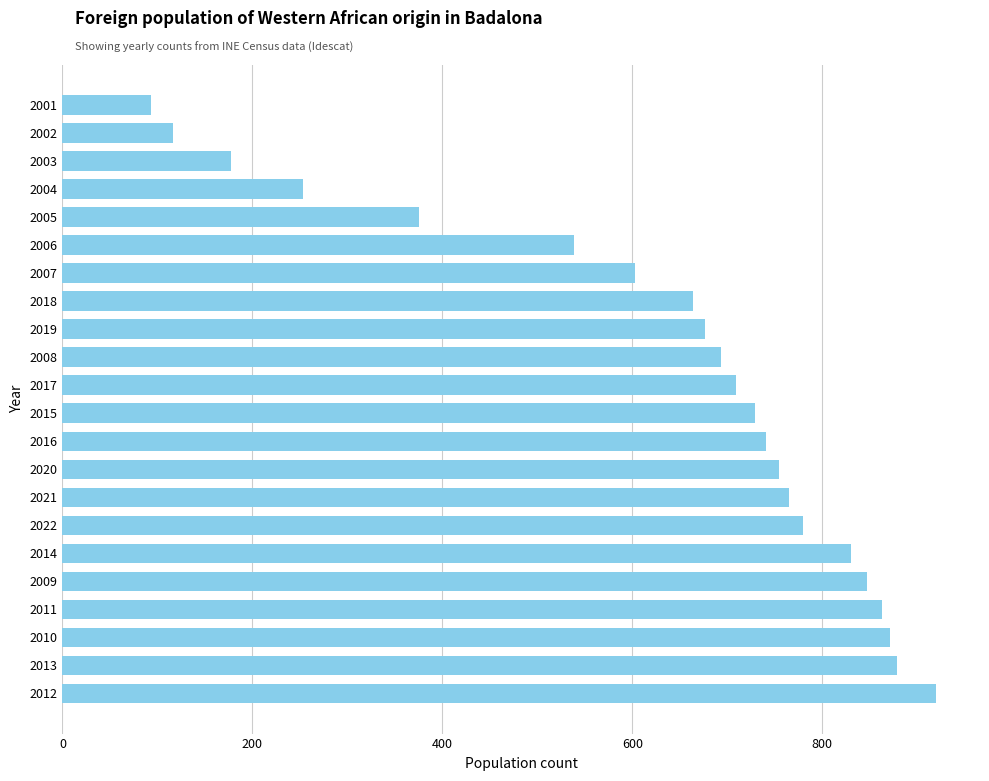

Approximately how many times larger is the value at 2019 compared to 2008?

1.0